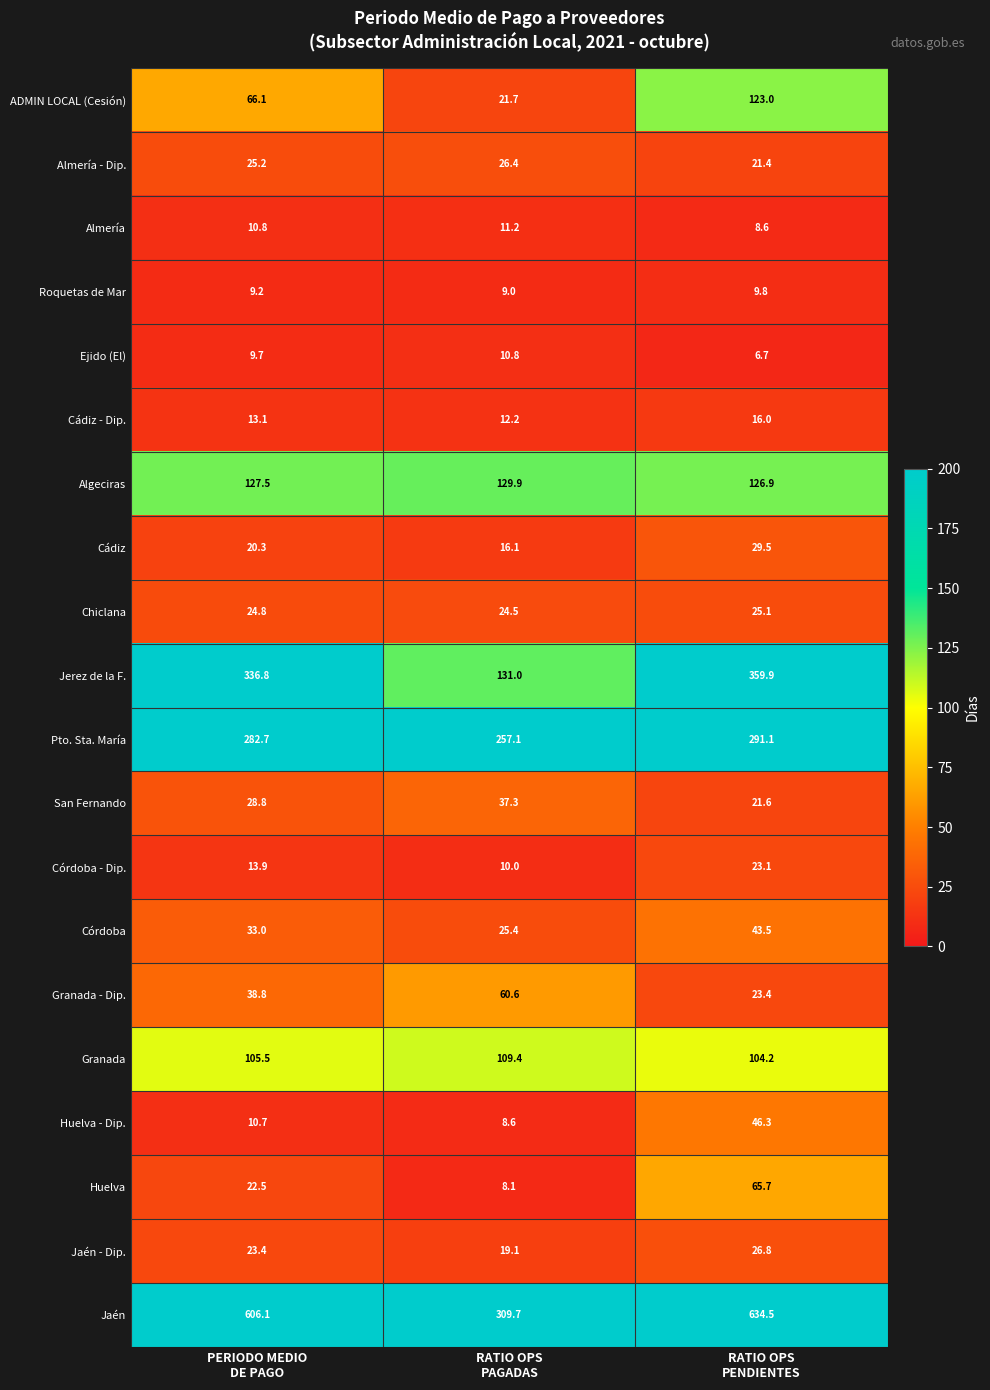

What is the difference between the second highest and minimum values in the Algeciras series?

0.6